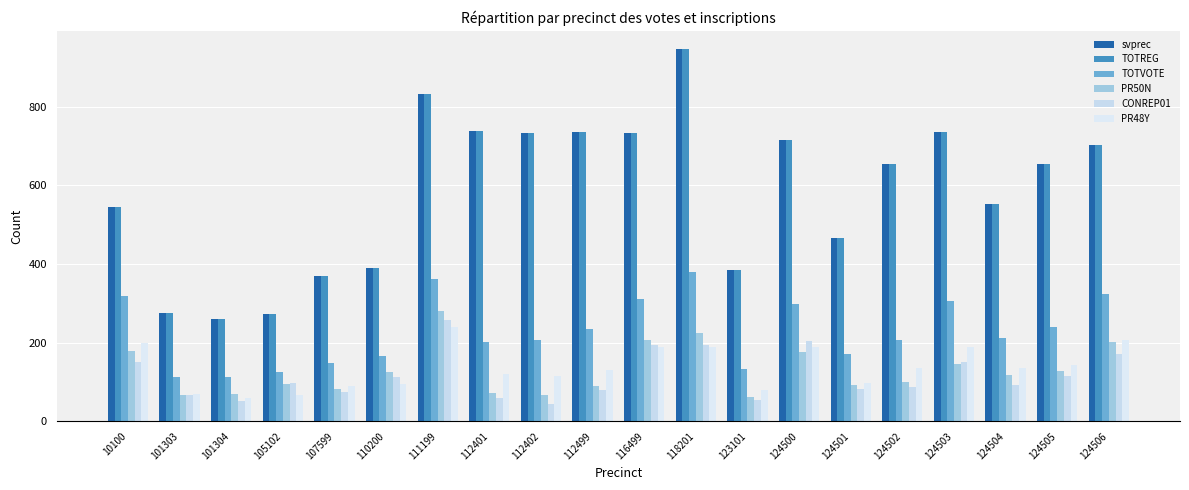

Are the bars horizontal?

No